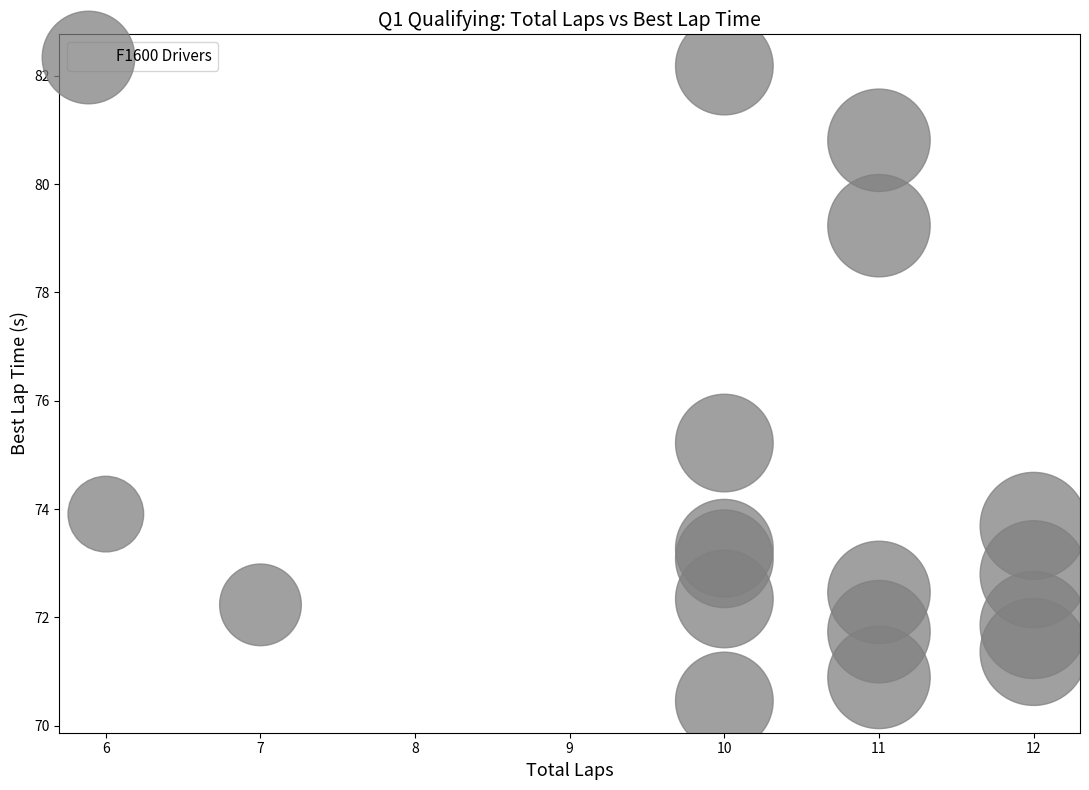

What is the range of Y values (max minus min)?

11.7